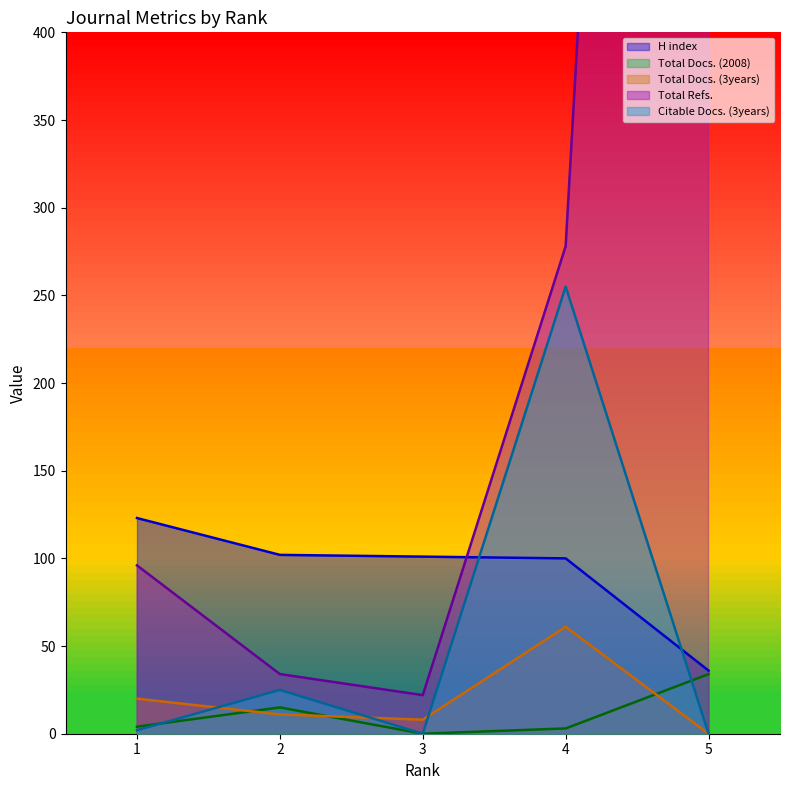

True or false: Total Docs. (2008) and H index intersect in this chart.

False